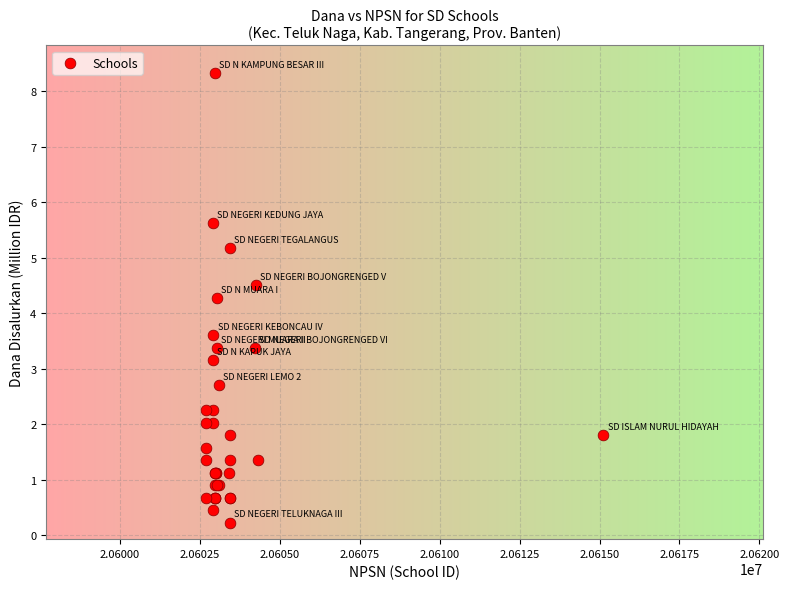

What Y value in the scatter plot is closest to 4?

4.3